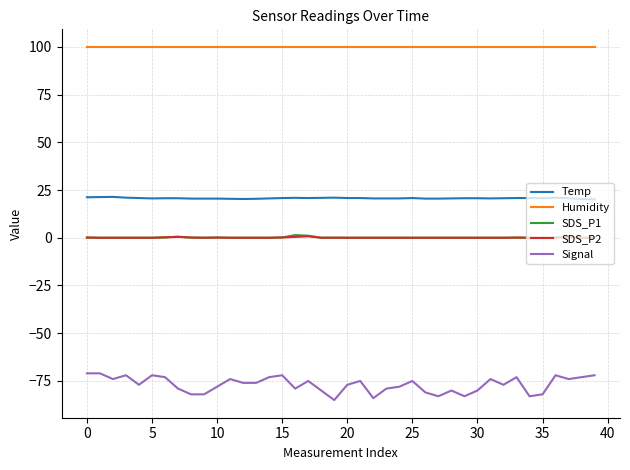

What is the highest value of the Signal series?

-71.0